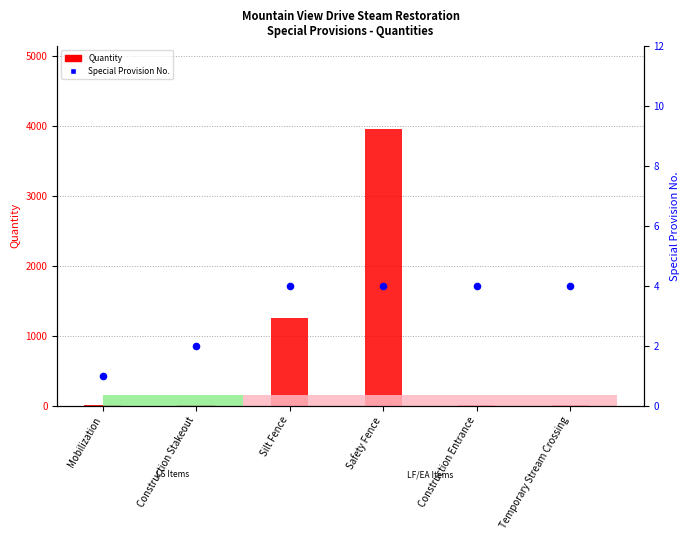

What are all the series names shown in the legend?

Quantity, Special Provision No.